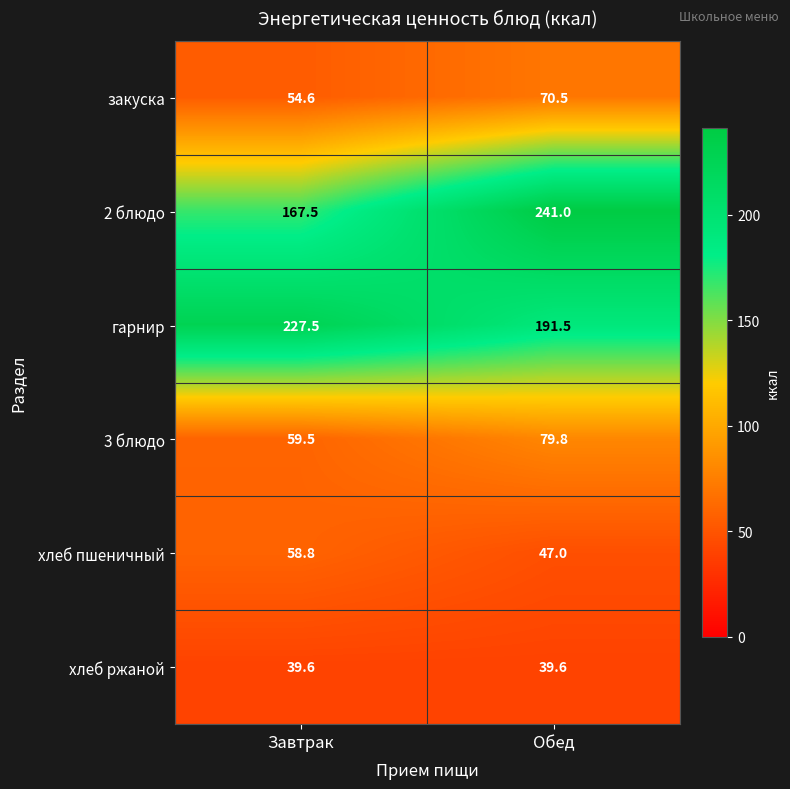

What is the sum of the закуска values at Обед and Завтрак?

125.1